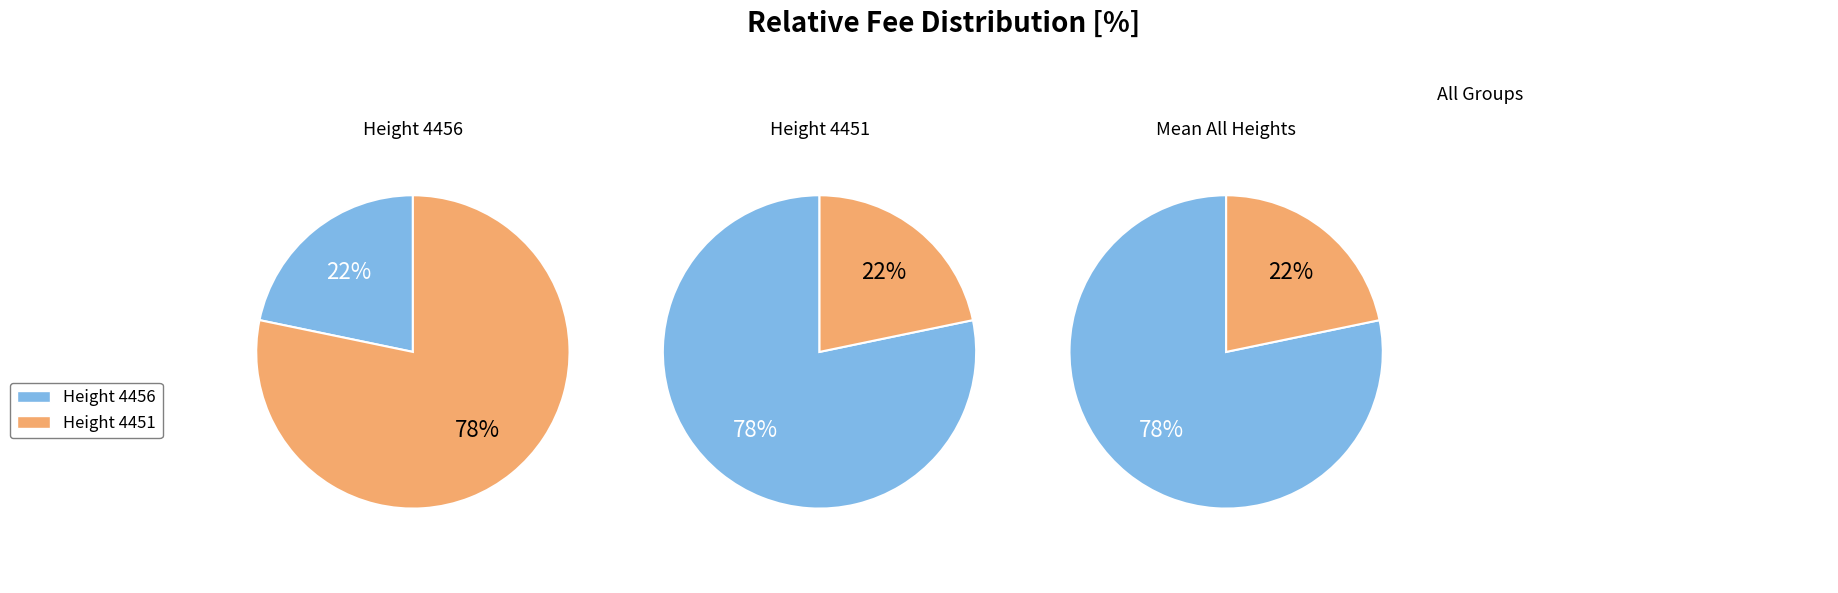

To the nearest percent, what percentage of the pie is 4451?

78%